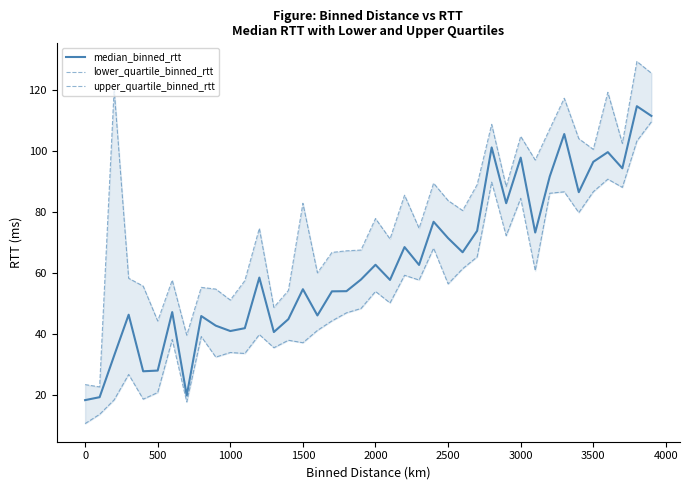

True or false: lower_quartile_binned_rtt and upper_quartile_binned_rtt cross at least once.

False